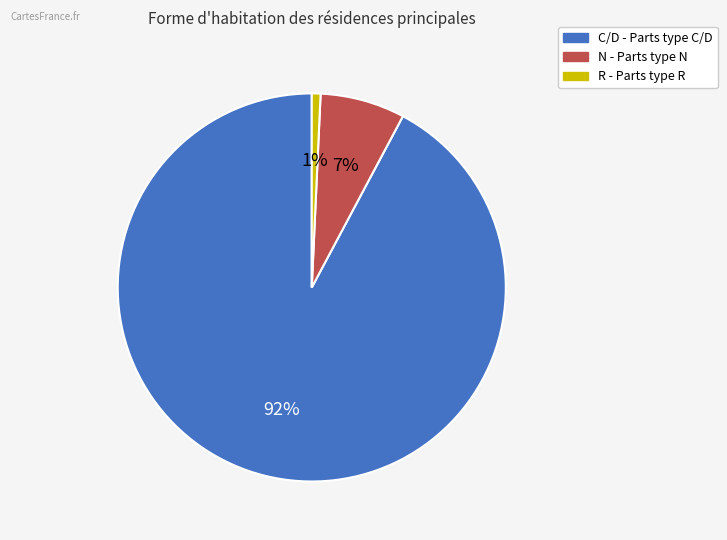

What is the largest slice in the pie chart?

C/D